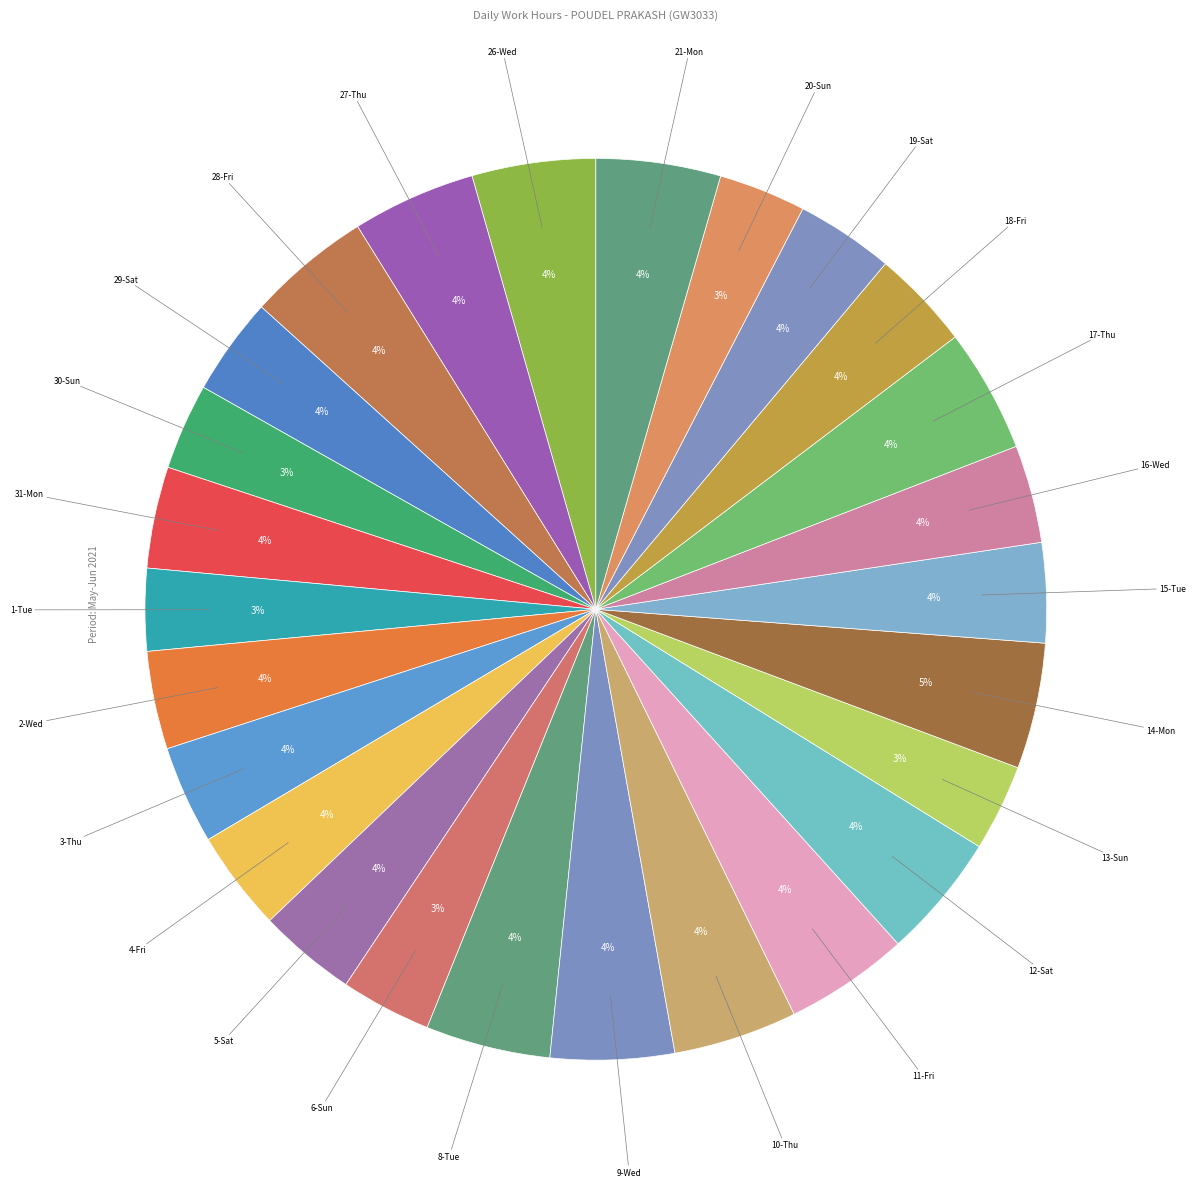

How many slices are in this pie chart?

26